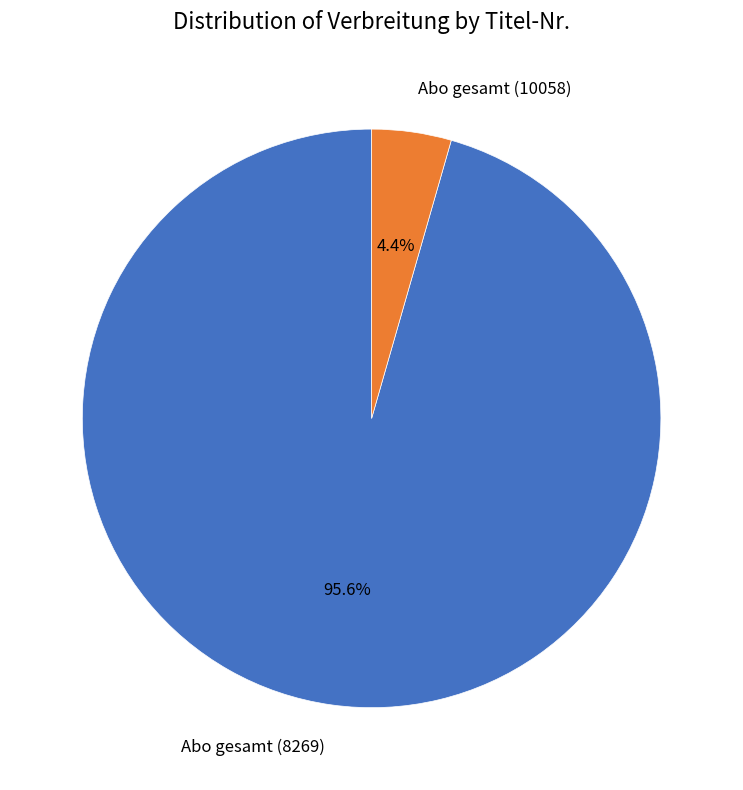

Which slice is the largest?

Abo gesamt (8269)